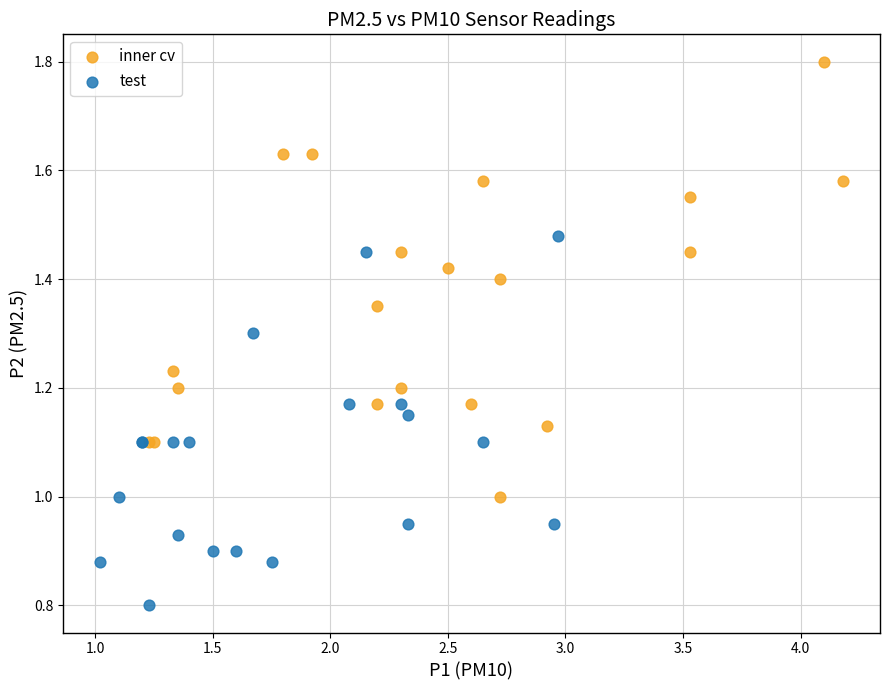

Which series has the widest spread of Y values?

inner cv